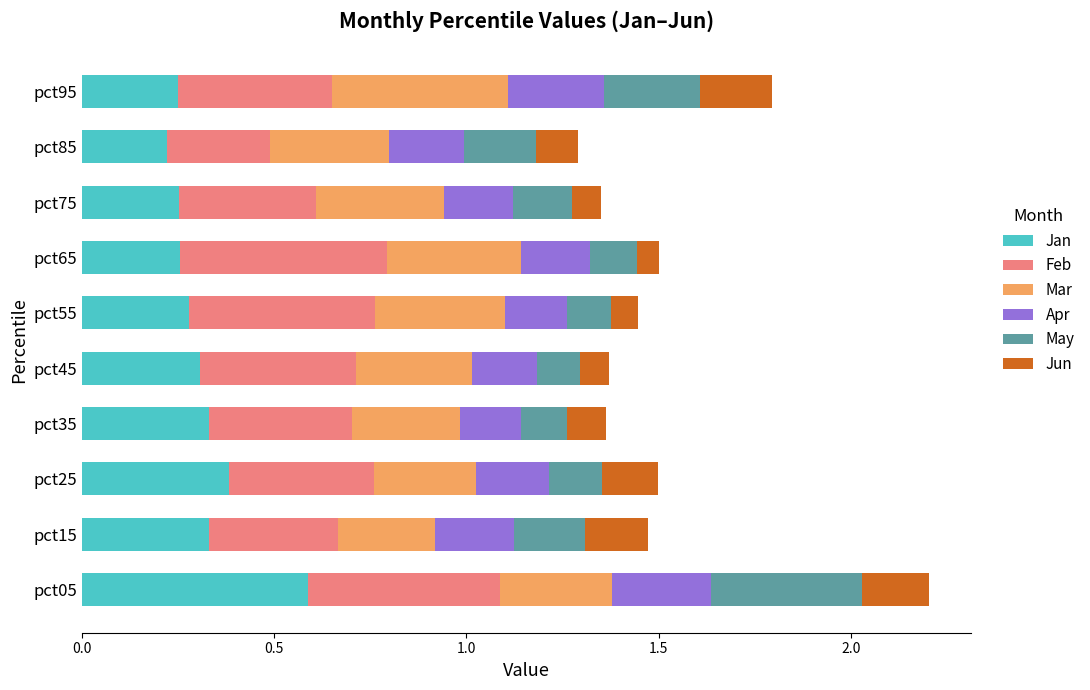

What is the highest value of the Jan series?

0.6